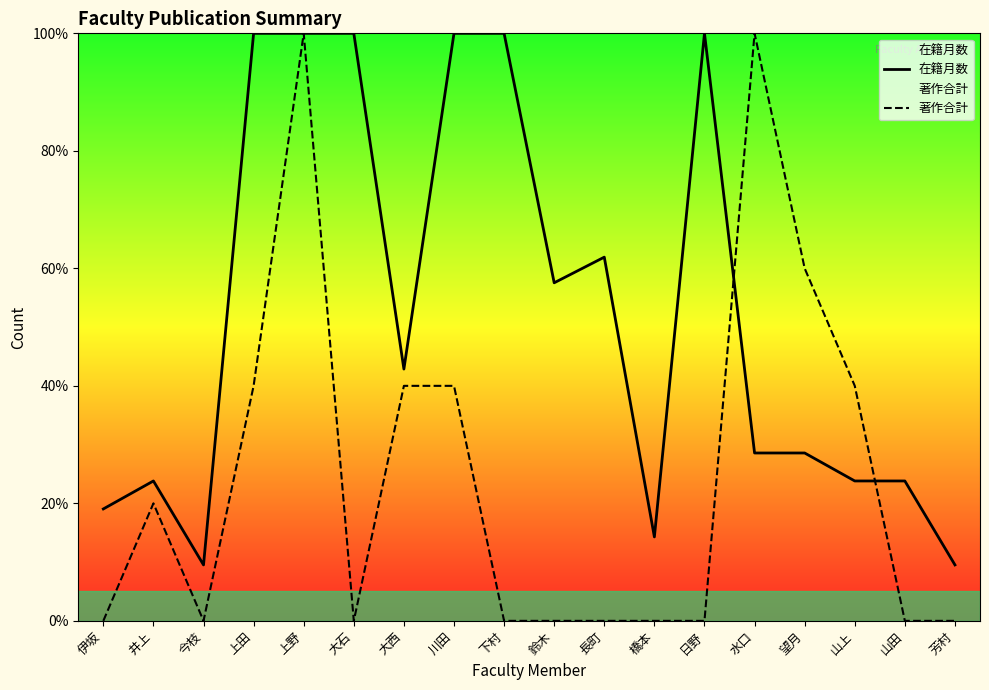

What is the total value across all series at 上田?

140.0